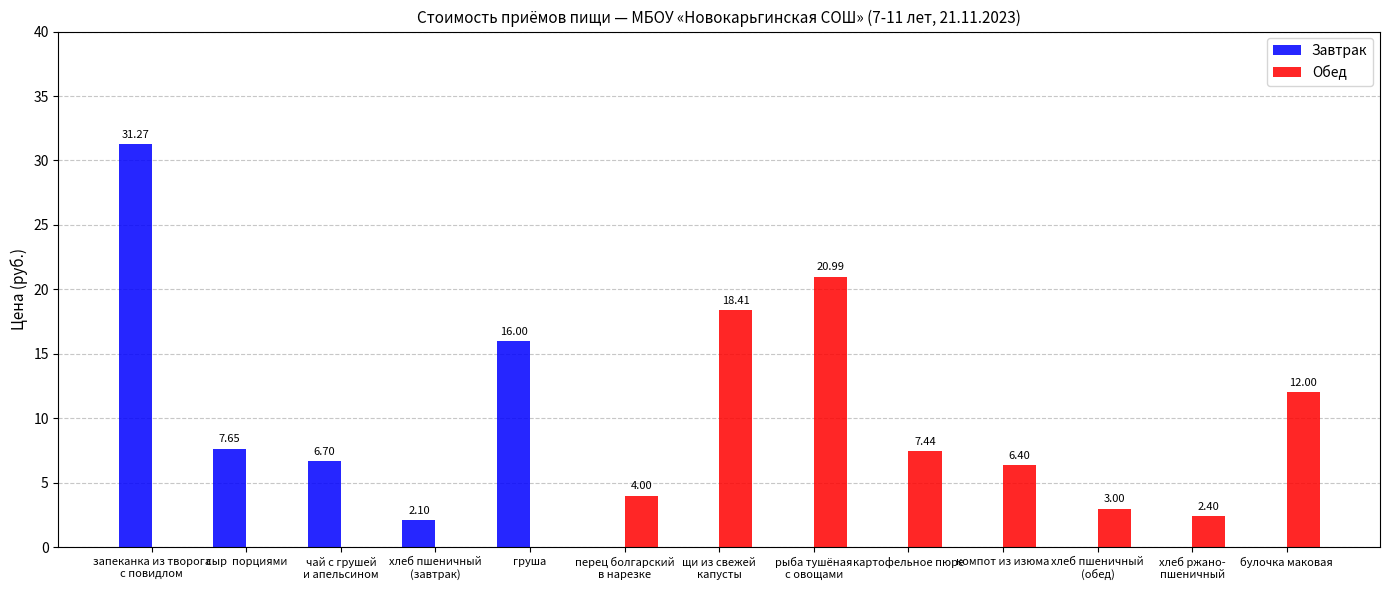

What are all the series names shown in the legend?

Завтрак, Обед